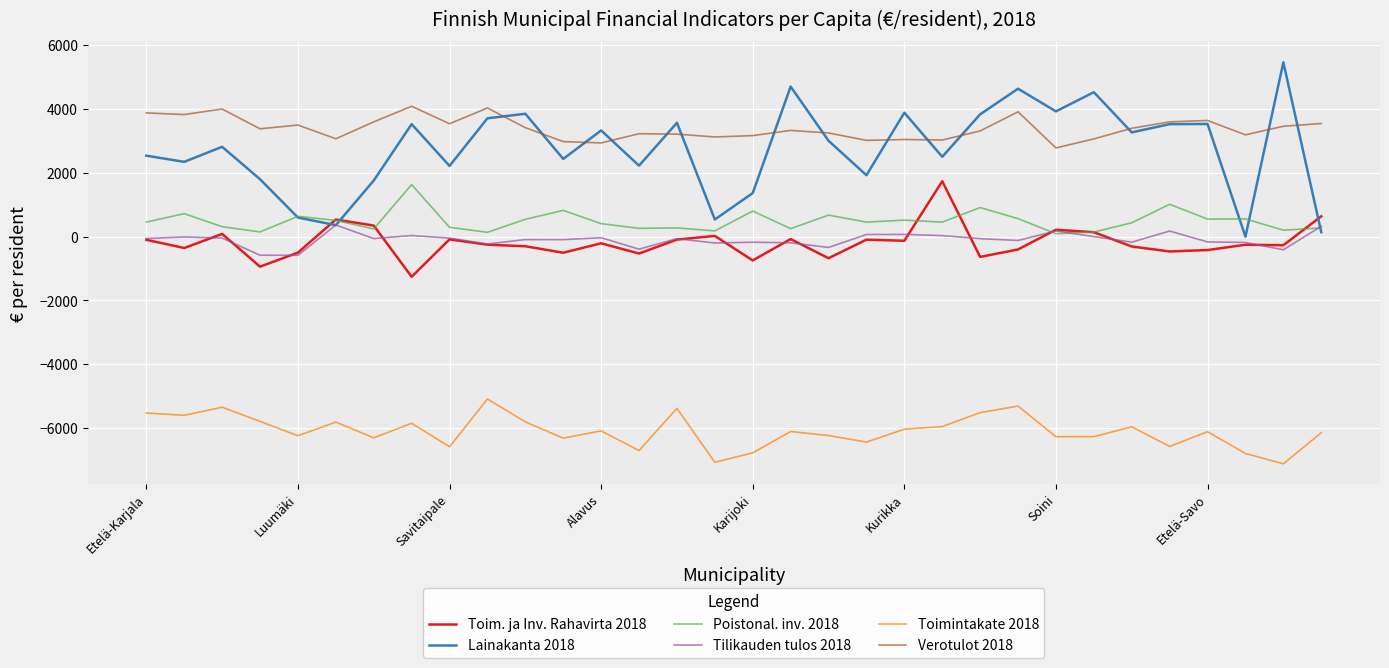

Is this an area chart (filled region under the line)?

No